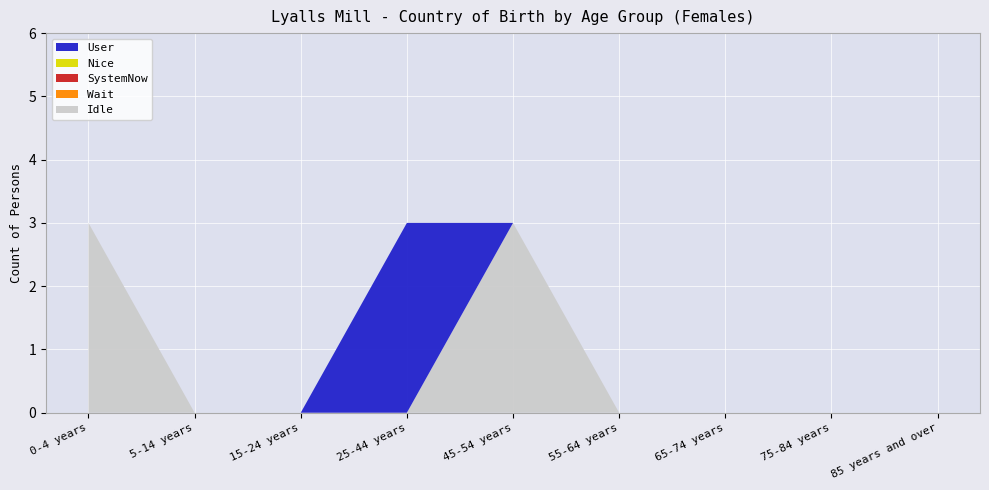

Reading left to right, what are all the values shown in this chart?

User: 0-4 years=0	5-14 years=0	15-24 years=0	25-44 years=3	45-54 years=0	55-64 years=0	65-74 years=0	75-84 years=0	85 years and over=0
Nice: 0-4 years=0	5-14 years=0	15-24 years=0	25-44 years=0	45-54 years=0	55-64 years=0	65-74 years=0	75-84 years=0	85 years and over=0
SystemNow: 0-4 years=0	5-14 years=0	15-24 years=0	25-44 years=0	45-54 years=0	55-64 years=0	65-74 years=0	75-84 years=0	85 years and over=0
Wait: 0-4 years=0	5-14 years=0	15-24 years=0	25-44 years=0	45-54 years=0	55-64 years=0	65-74 years=0	75-84 years=0	85 years and over=0
Idle: 0-4 years=3	5-14 years=0	15-24 years=0	25-44 years=0	45-54 years=3	55-64 years=0	65-74 years=0	75-84 years=0	85 years and over=0